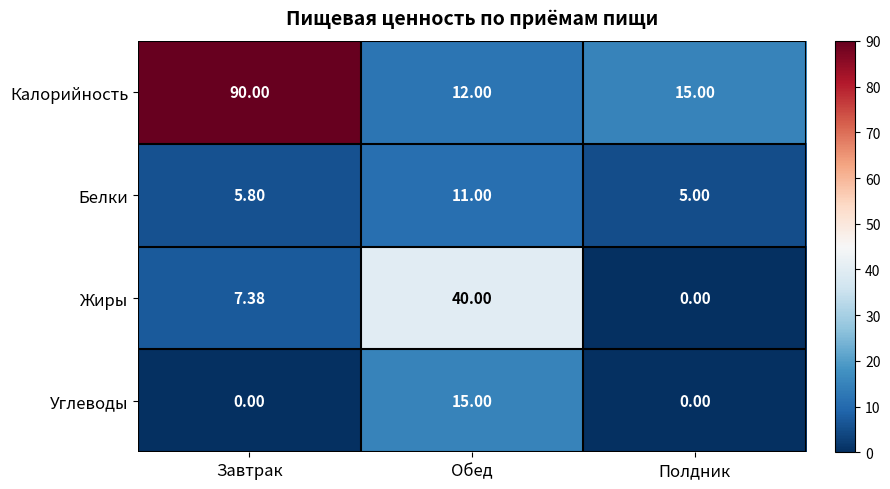

What is the maximum value shown in the chart?

90.0